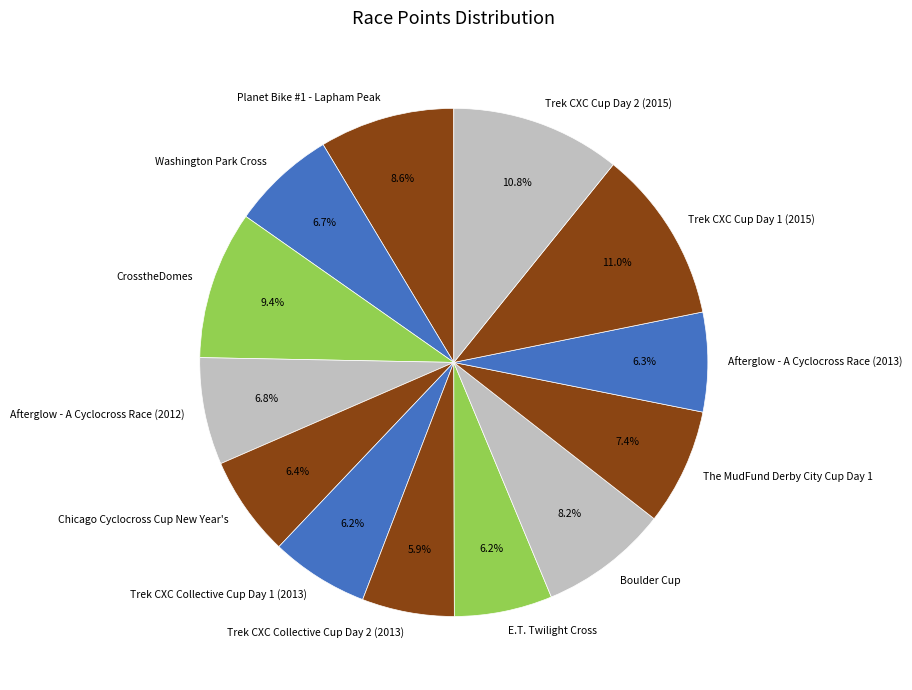

Which has a higher value, The MudFund Derby City Cup Day 1 or Afterglow - A Cyclocross Race (2012)?

The MudFund Derby City Cup Day 1